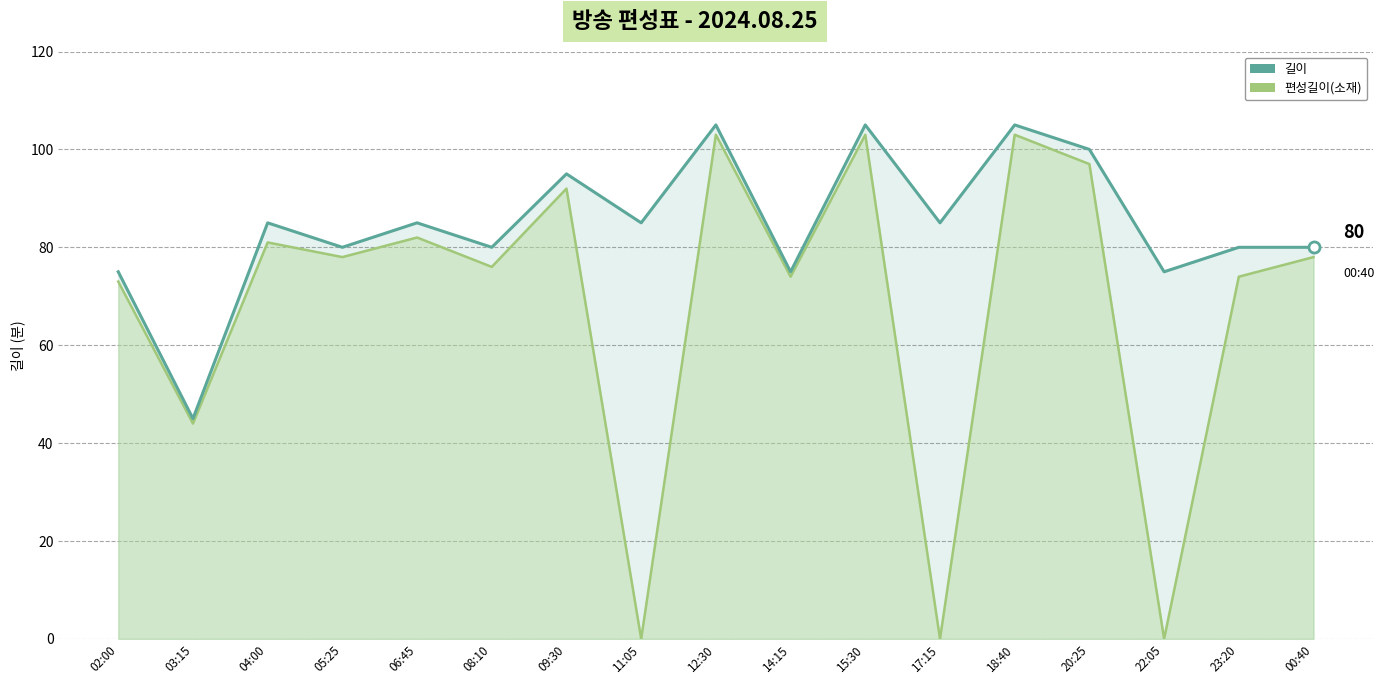

At which category is the sum across all series the highest?

12:30